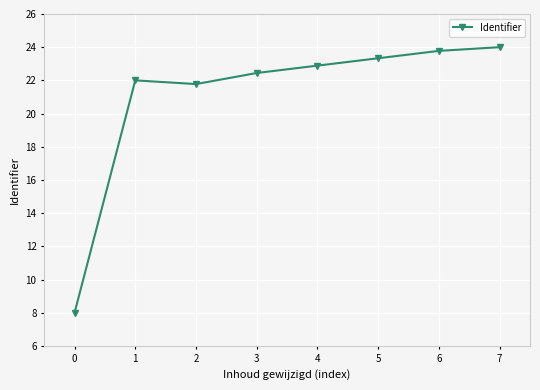

What is the approximate value at 3?

22.4